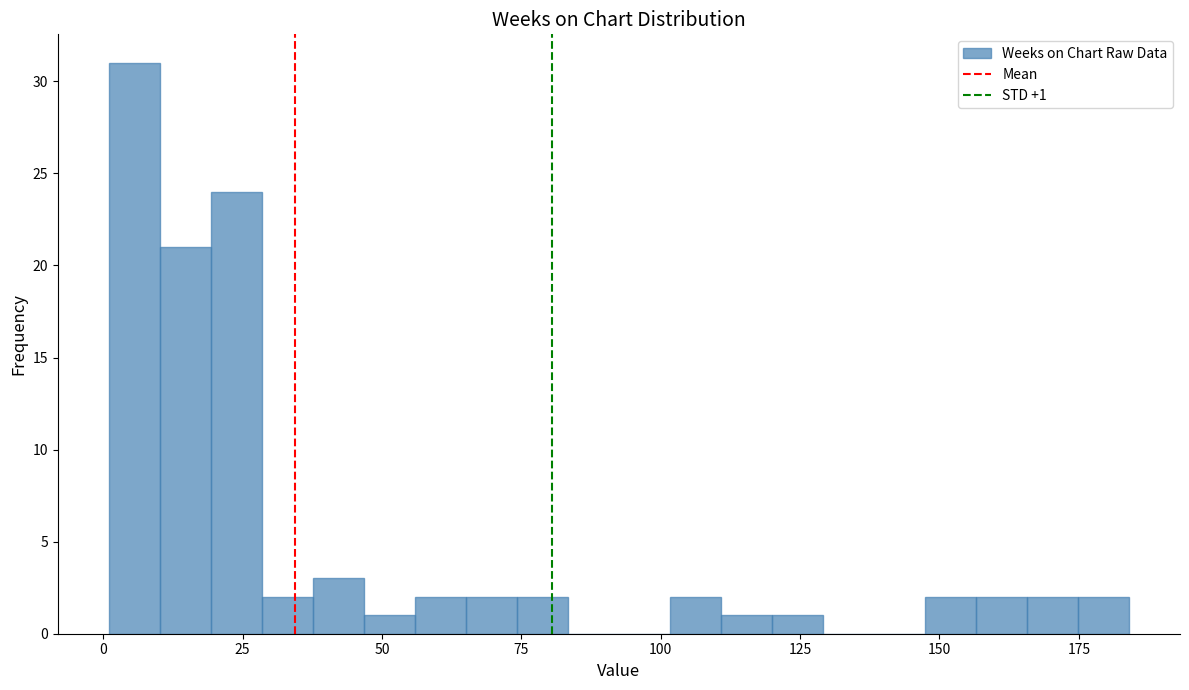

Read against the x-axis, roughly where is the centre of the tallest bar?

5